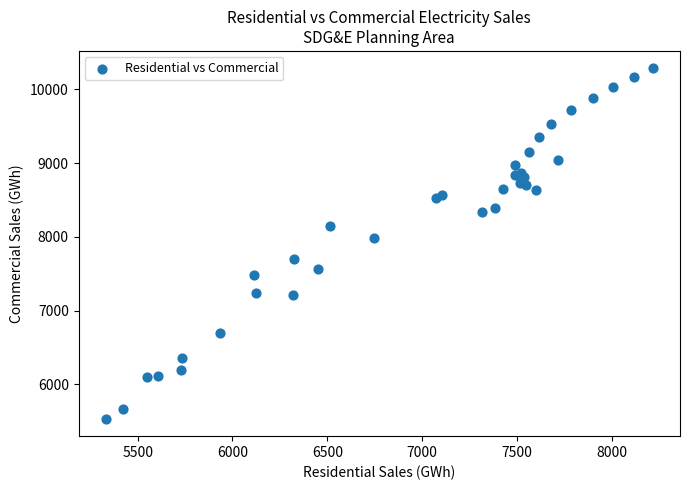

What Y value in the scatter plot is closest to 7910?

7984.0